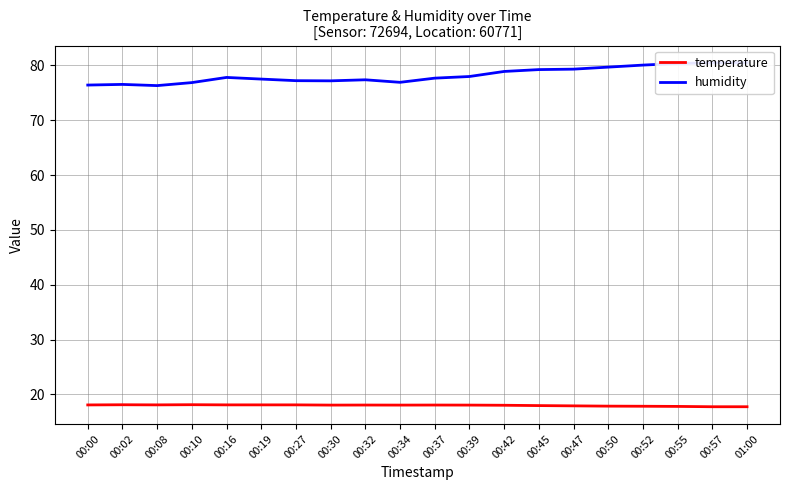

Rank the categories by humidity value from highest to lowest.

01:00, 00:57, 00:55, 00:52, 00:50, 00:47, 00:45, 00:42, 00:39, 00:16, 00:37, 00:19, 00:32, 00:27, 00:30, 00:34, 00:10, 00:02, 00:00, 00:08